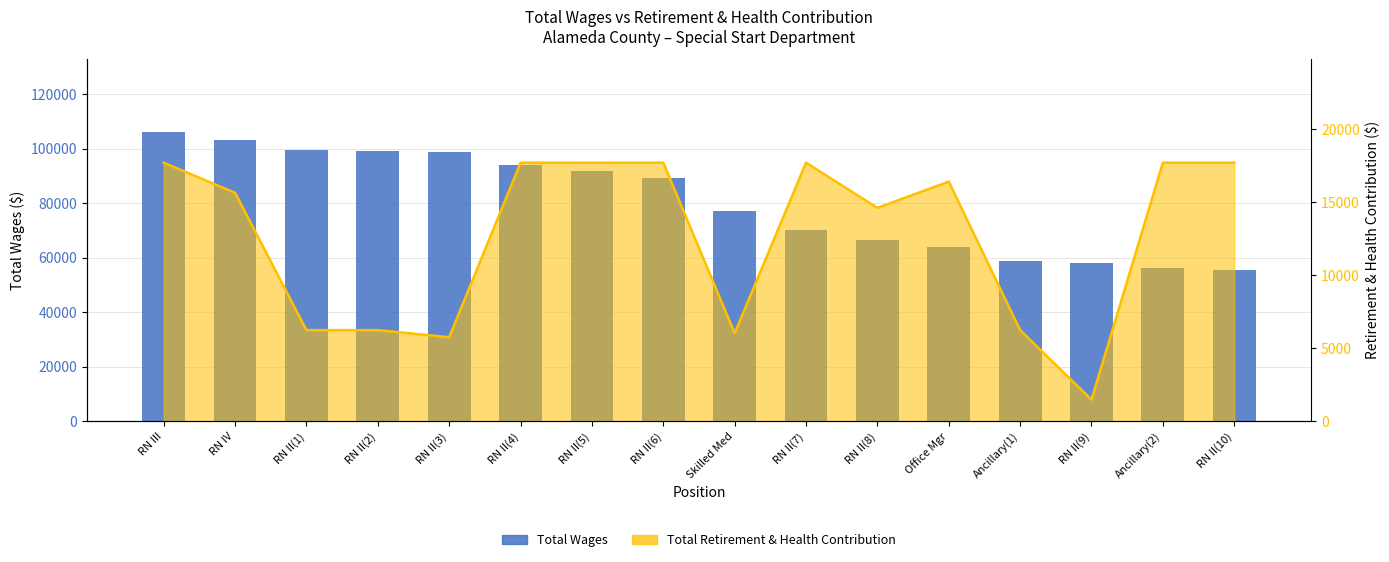

Read the value at RN II(8), to the nearest 10.

66690